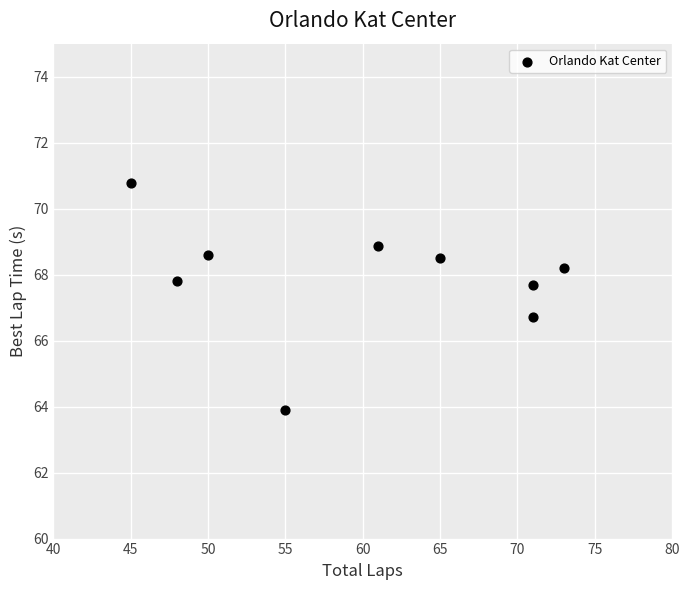

What is the range of X values (max minus min)?

28.0